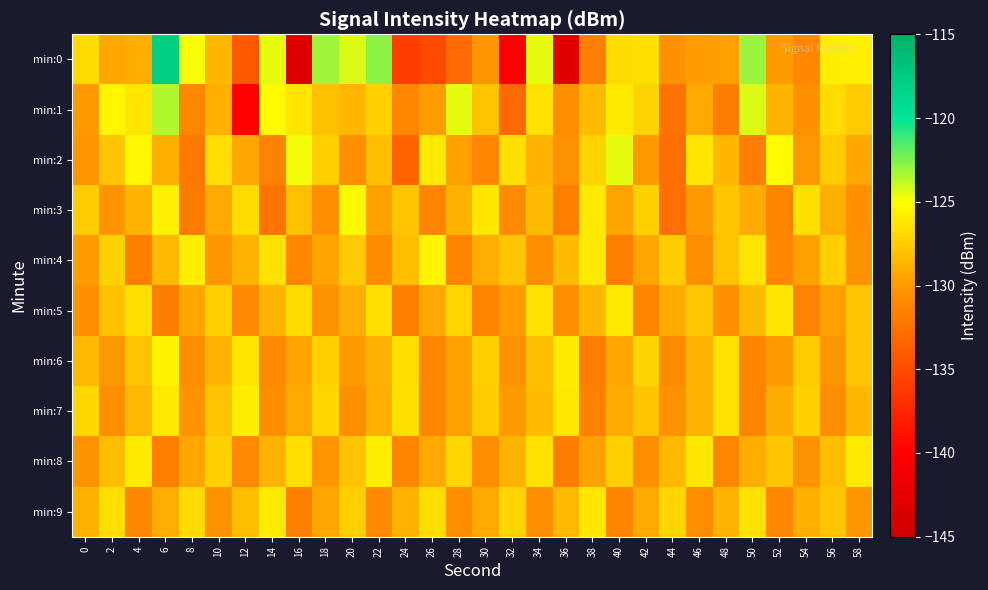

Reading right to left, transcribe all the data shown in this chart.

min:0: 58=-125.7	56=-125.8	54=-131.3	52=-130.0	50=-123.0	48=-129.7	46=-129.9	44=-130.5	42=-126.6	40=-126.8	38=-131.5	36=-142.9	34=-124.5	32=-140.2	30=-130.1	28=-133.0	26=-135.2	24=-135.9	22=-122.8	20=-124.3	18=-123.2	16=-143.3	14=-124.6	12=-134.0	10=-128.5	8=-124.9	6=-117.8	4=-129.0	2=-129.4	0=-126.7
min:1: 58=-127.6	56=-126.8	54=-130.5	52=-128.7	50=-124.3	48=-131.8	46=-129.2	44=-132.4	42=-127.1	40=-125.9	38=-128.3	36=-130.7	34=-126.4	32=-133.1	30=-127.9	28=-124.6	26=-129.8	24=-131.2	22=-127.3	20=-128.5	18=-128.1	16=-126.4	14=-125.2	12=-140.0	10=-128.9	8=-131.3	6=-123.5	4=-126.3	2=-125.5	0=-130.0
min:2: 58=-129.4	56=-127.6	54=-130.1	52=-125.2	50=-131.8	48=-128.5	46=-126.3	44=-132.7	42=-129.9	40=-124.6	38=-127.1	36=-130.4	34=-128.8	32=-126.5	30=-131.2	28=-129.7	26=-125.9	24=-133.4	22=-128.2	20=-130.6	18=-127.4	16=-124.8	14=-131.5	12=-129.3	10=-126.7	8=-132.1	6=-128.9	4=-125.4	2=-127.8	0=-130.2
min:3: 58=-130.5	56=-128.9	54=-126.6	52=-131.3	50=-129.1	48=-127.8	46=-130.0	44=-132.6	42=-127.2	40=-129.5	38=-126.1	36=-131.7	34=-128.3	32=-130.9	30=-126.2	28=-128.8	26=-131.4	24=-127.9	22=-129.6	20=-125.3	18=-130.7	16=-128.1	14=-132.4	12=-126.8	10=-129.2	8=-131.9	6=-125.7	4=-128.6	2=-130.3	0=-127.5
min:4: 58=-130.4	56=-127.4	54=-129.6	52=-131.2	50=-126.3	48=-128.0	46=-130.8	44=-127.5	42=-129.3	40=-131.7	38=-126.1	36=-128.3	34=-130.6	32=-127.8	30=-129.0	28=-131.4	26=-125.5	24=-128.2	22=-130.9	20=-127.6	18=-129.5	16=-131.1	14=-126.4	12=-128.7	10=-130.2	8=-125.8	6=-128.4	4=-131.6	2=-127.3	0=-129.8
min:5: 58=-127.8	56=-129.7	54=-131.5	52=-126.2	50=-128.3	48=-130.5	46=-127.7	44=-129.1	42=-131.3	40=-126.0	38=-128.5	36=-130.7	34=-126.4	32=-129.8	30=-131.4	28=-127.0	26=-129.2	24=-131.6	22=-126.5	20=-128.9	18=-130.3	16=-126.8	14=-128.7	12=-131.0	10=-127.2	8=-129.4	6=-131.8	4=-126.6	2=-128.1	0=-130.5
min:6: 58=-128.0	56=-130.2	54=-127.6	52=-129.9	50=-131.4	48=-126.4	46=-128.7	44=-130.9	42=-127.1	40=-129.3	38=-131.7	36=-126.0	34=-128.2	32=-130.4	30=-127.4	28=-129.6	26=-131.2	24=-126.7	22=-128.8	20=-130.0	18=-127.3	16=-129.5	14=-131.0	12=-126.3	10=-128.6	8=-130.8	6=-125.6	4=-127.9	2=-130.1	0=-128.4
min:7: 58=-128.5	56=-130.7	54=-127.2	52=-129.0	50=-131.3	48=-126.4	46=-128.6	44=-130.4	42=-127.8	40=-129.1	38=-131.5	36=-126.2	34=-128.3	32=-130.0	30=-127.5	28=-129.7	26=-131.1	24=-126.6	22=-128.9	20=-130.5	18=-127.0	16=-129.2	14=-130.8	12=-125.8	10=-128.0	8=-130.3	6=-126.1	4=-128.4	2=-130.6	0=-126.9
min:8: 58=-126.0	56=-128.2	54=-130.4	52=-127.8	50=-129.0	48=-131.2	46=-126.2	44=-128.4	42=-130.6	40=-127.4	38=-129.6	36=-131.8	34=-126.4	32=-128.6	30=-130.8	28=-127.0	26=-129.2	24=-131.4	22=-125.8	20=-128.0	18=-130.2	16=-126.6	14=-128.8	12=-131.0	10=-127.2	8=-129.4	6=-131.6	4=-126.0	2=-128.2	0=-130.4
min:9: 58=-130.2	56=-127.8	54=-129.0	52=-131.2	50=-126.4	48=-128.6	46=-130.8	44=-127.0	42=-129.2	40=-131.4	38=-126.2	36=-128.4	34=-130.6	32=-127.0	30=-129.2	28=-130.8	26=-126.6	24=-128.8	22=-131.0	20=-127.2	18=-129.4	16=-131.6	14=-126.0	12=-128.2	10=-130.4	8=-126.8	6=-129.0	4=-131.2	2=-126.6	0=-128.8